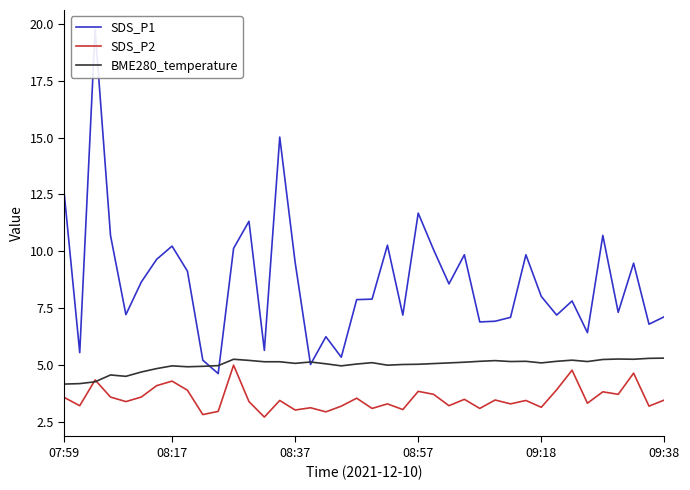

The value of BME280_temperature at 09:18 is 2.3. True or false?

False